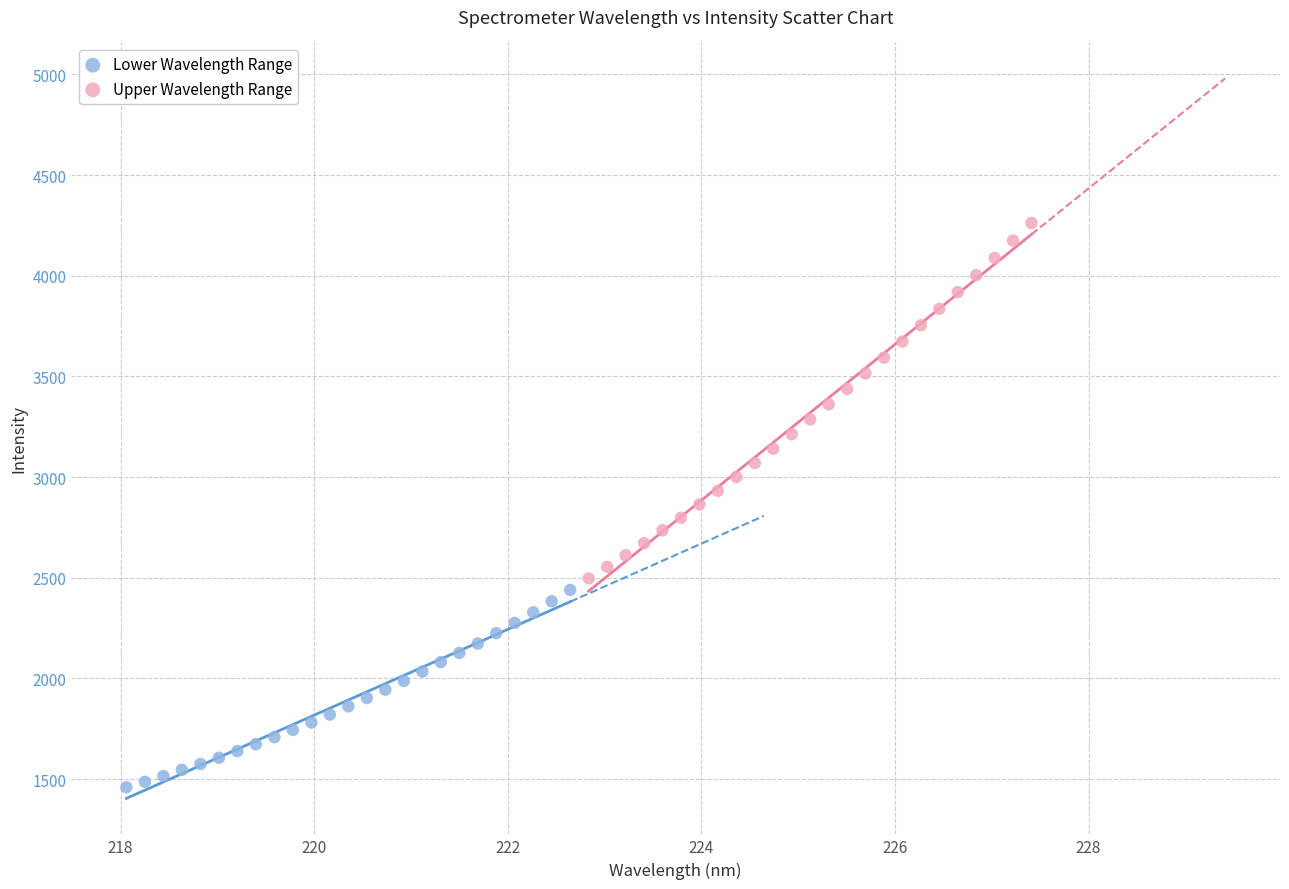

Which series contains the highest Y value?

Upper Wavelength Range